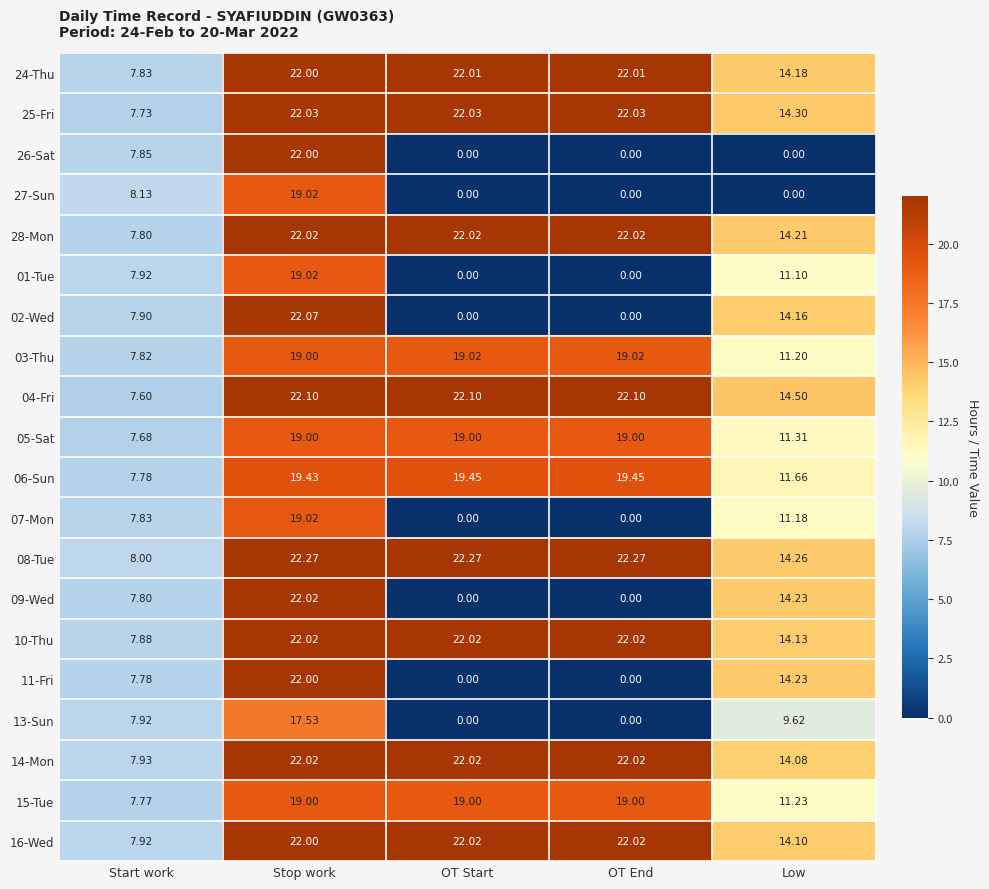

At which category is the sum across all series the highest?

Stop work